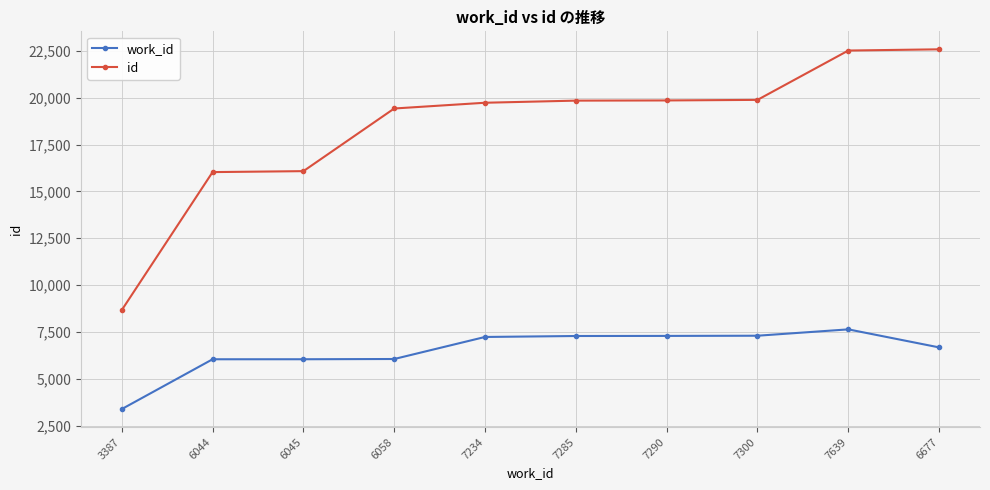

Is this an area chart (filled region under the line)?

No